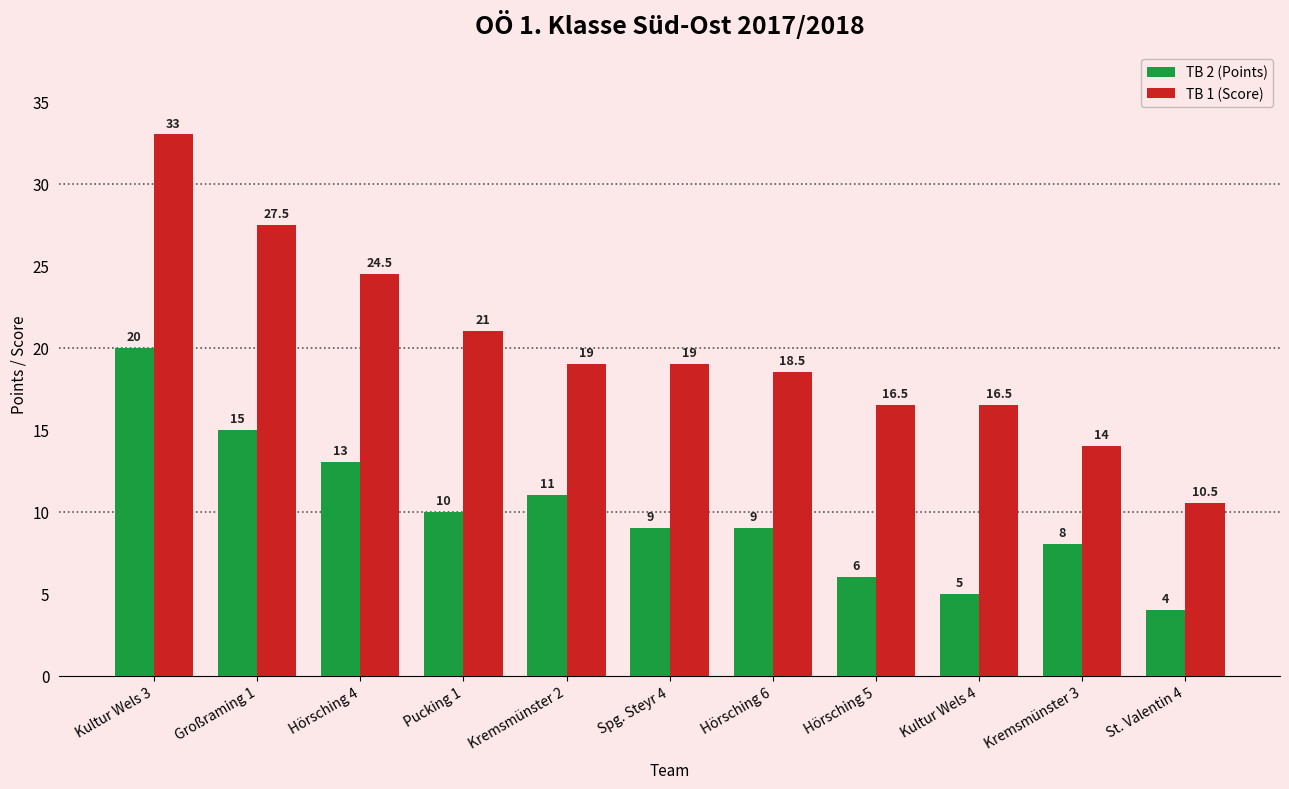

What is the spread (max minus min) of values at Pucking 1?

11.0